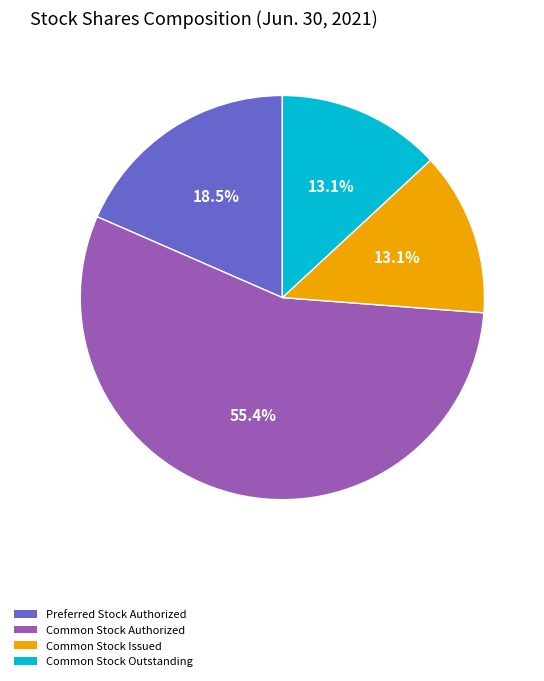

Is there a majority slice in this chart?

Yes